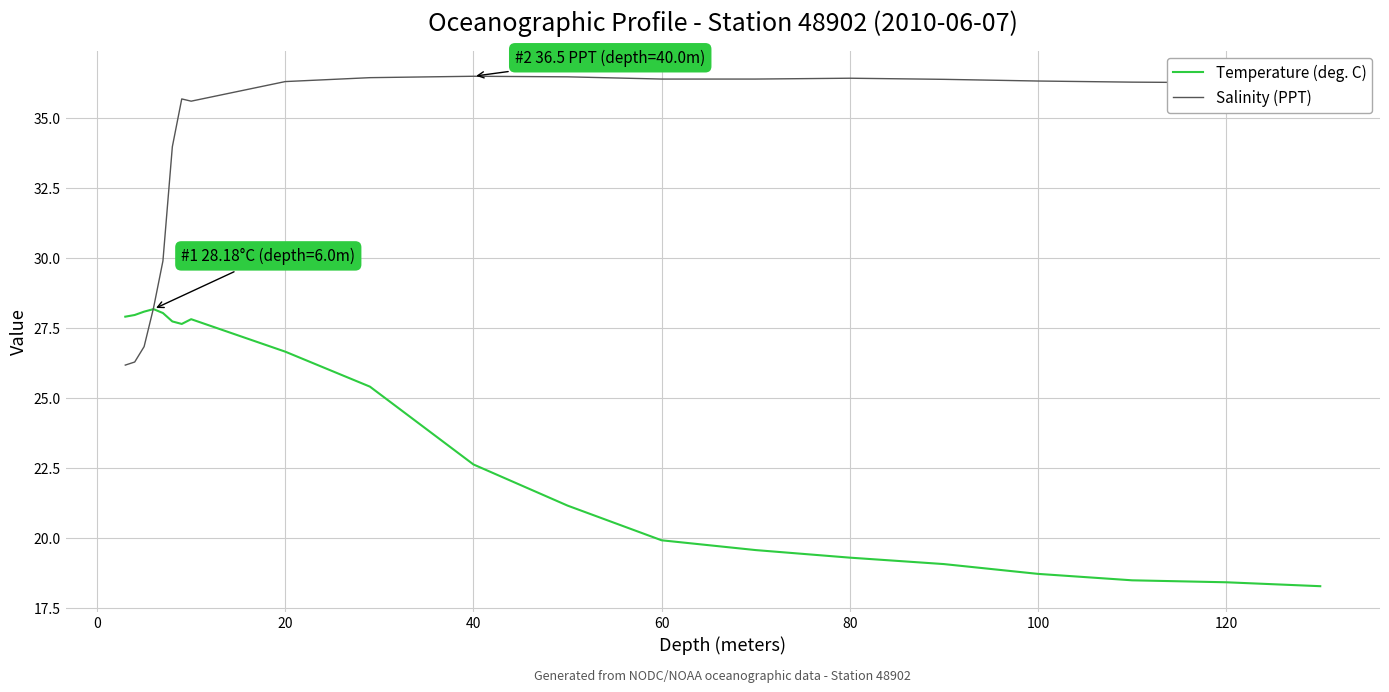

Which series has the largest total across all categories?

Salinity (PPT)